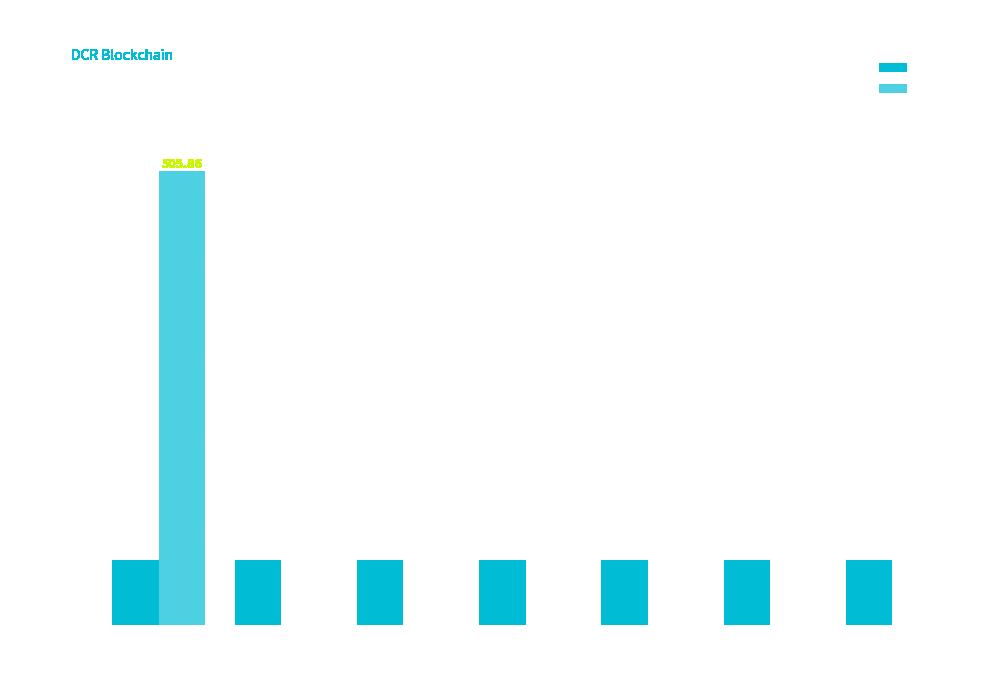

Reading left to right, extract all data points from this chart.

Regular: 72.3	72.3	72.3	72.3	72.3	72.3	72.3
Ticket: 505.9	0.0	0.0	0.0	0.0	0.0	0.0